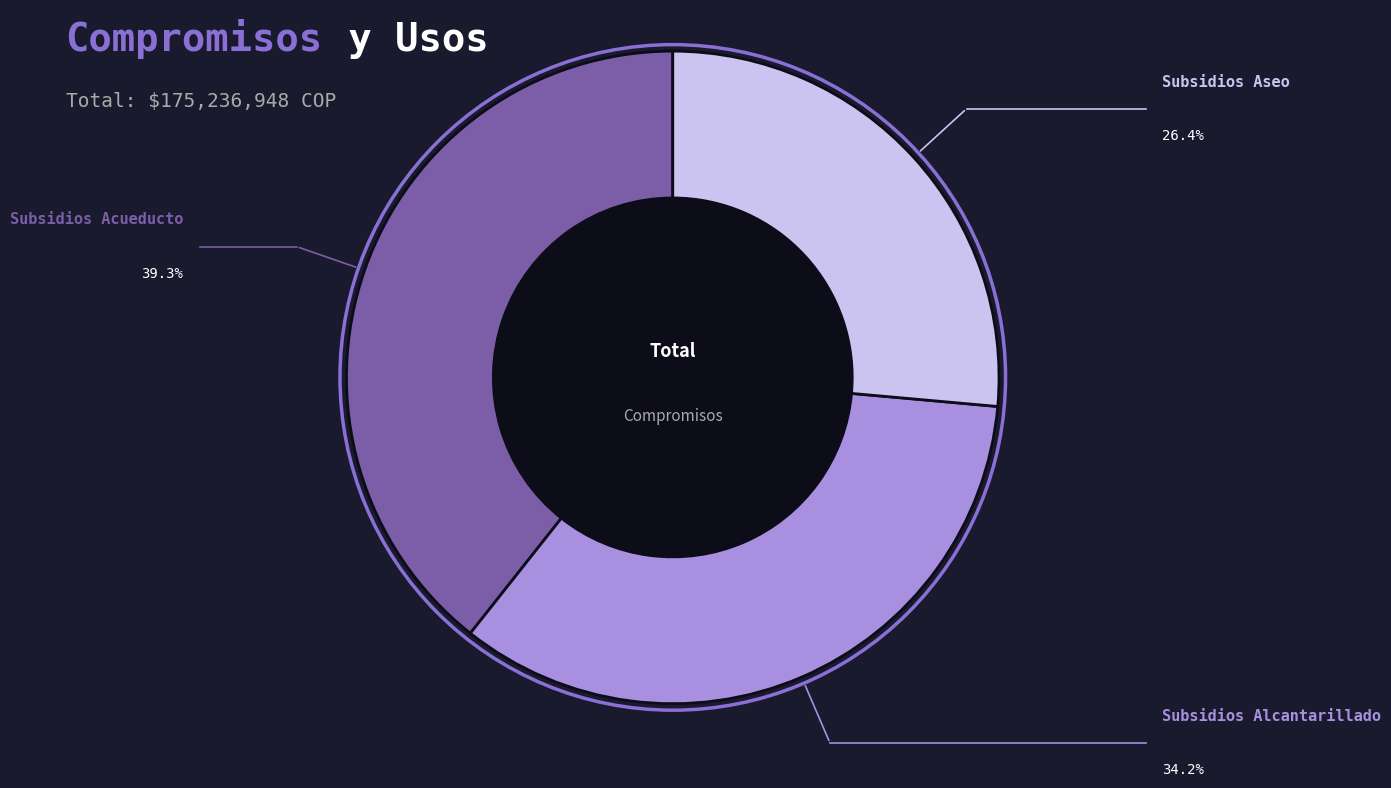

Is there any slice that represents more than half of the pie?

No